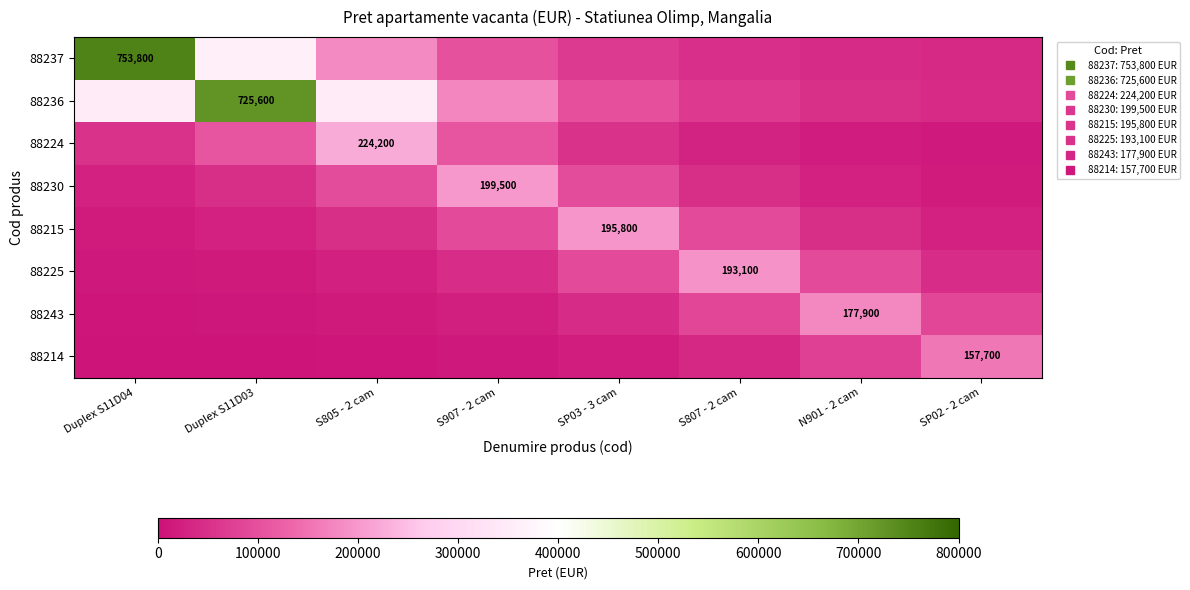

The value of 88236 at N901 - 2 cam is 16069.5. True or false?

False